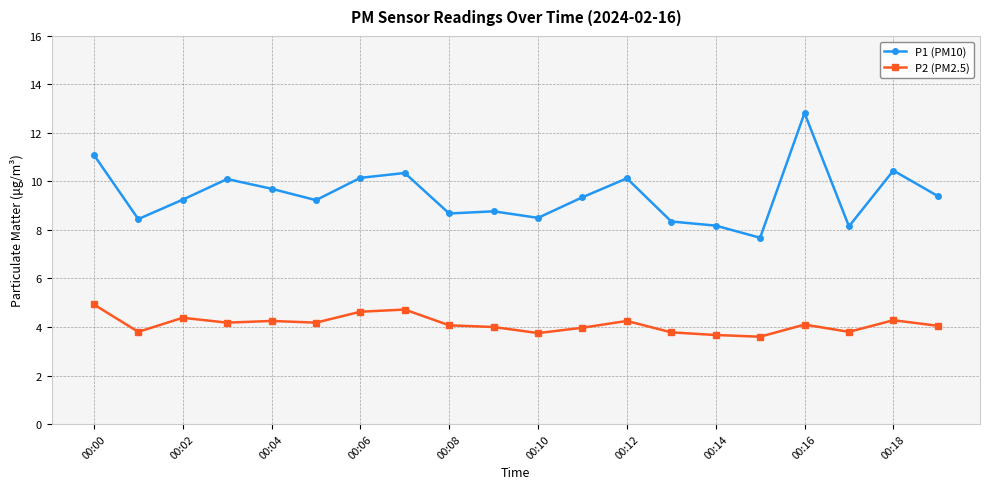

Rank the series by their maximum value, from lowest to highest.

P2 (PM2.5), P1 (PM10)